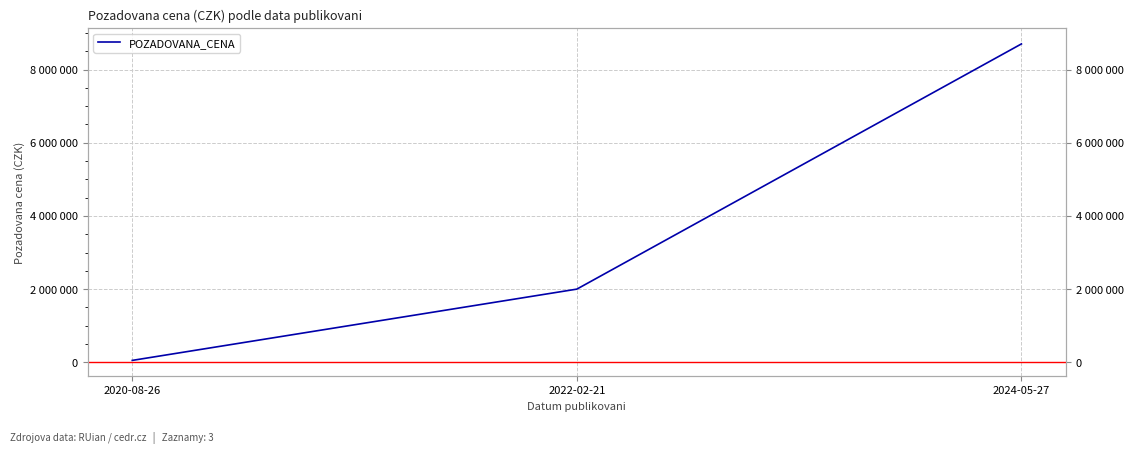

At which category does the chart reach its minimum across all series?

2020-08-26